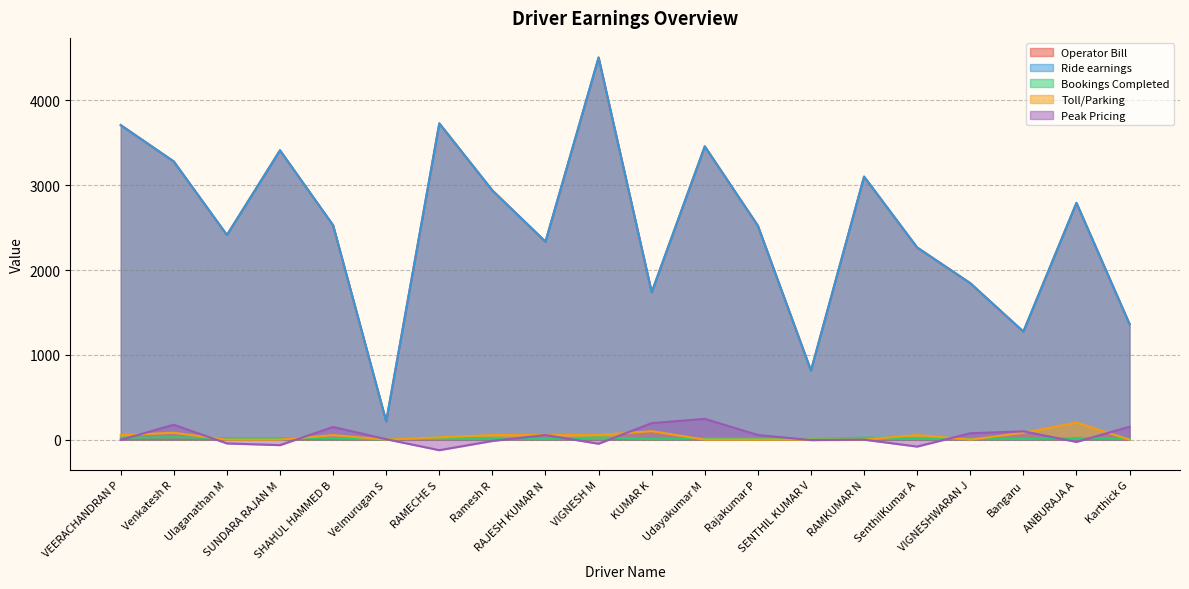

The value of Toll/Parking at VIGNESH M is 54.0. True or false?

True